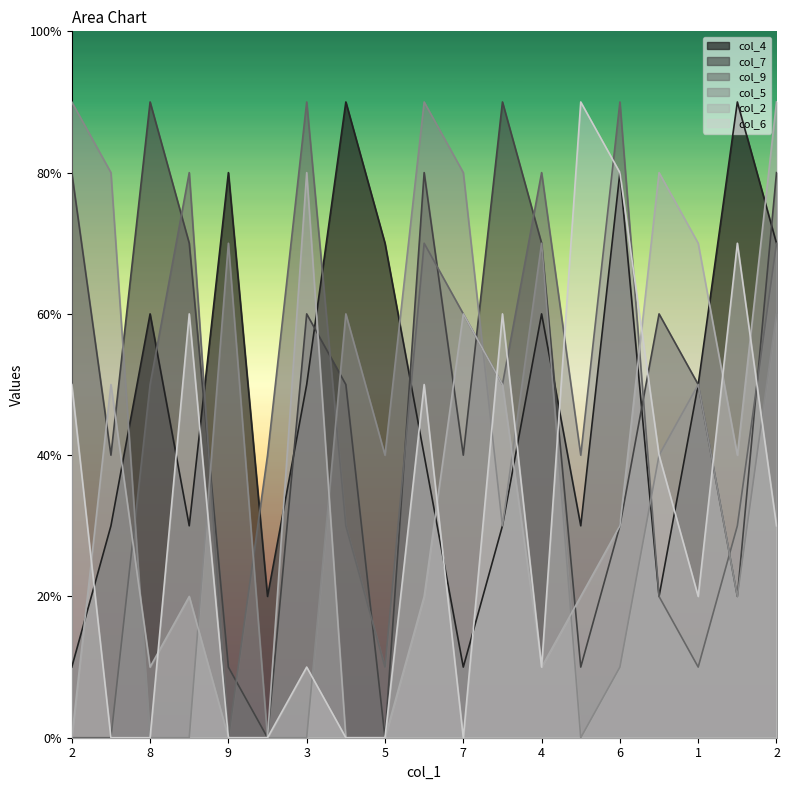

What are all the series names shown in the legend?

col_4, col_7, col_9, col_5, col_2, col_6